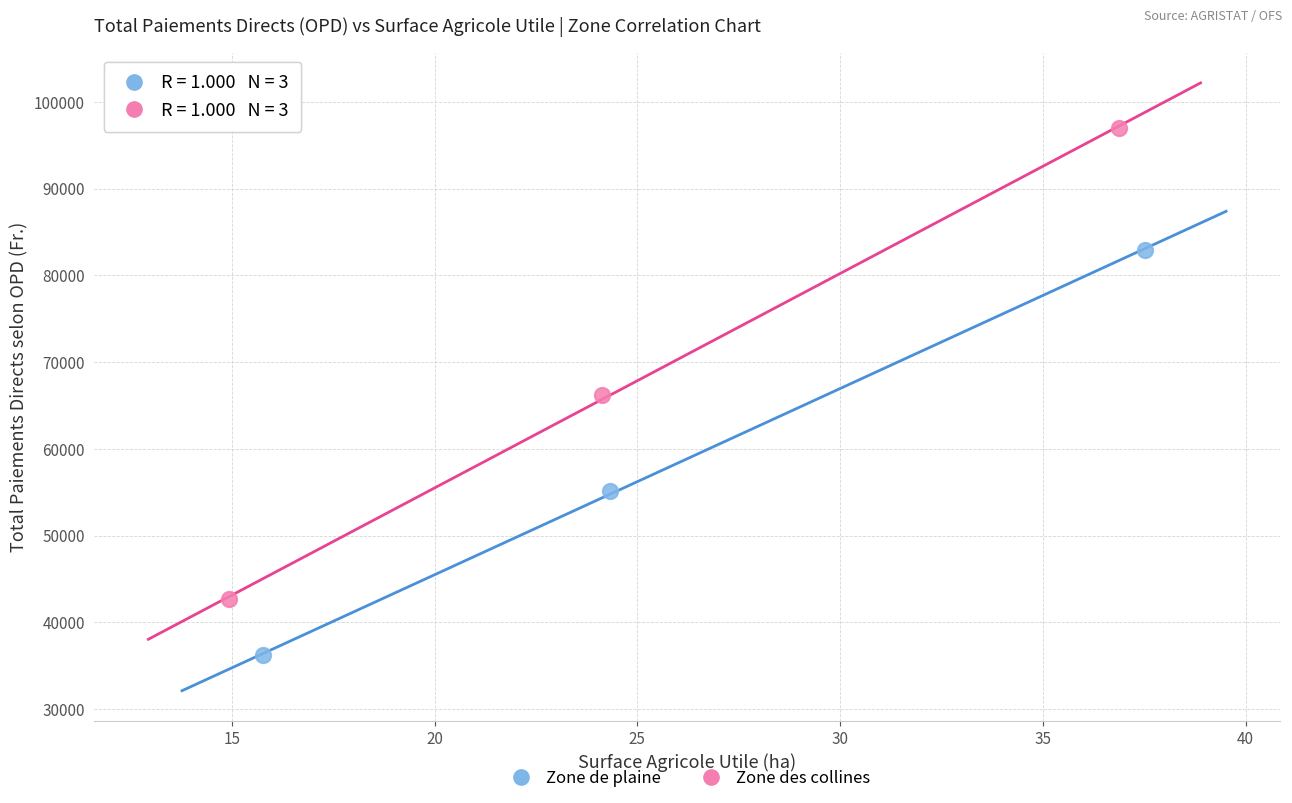

Which series contains the highest Y value?

Zone des collines